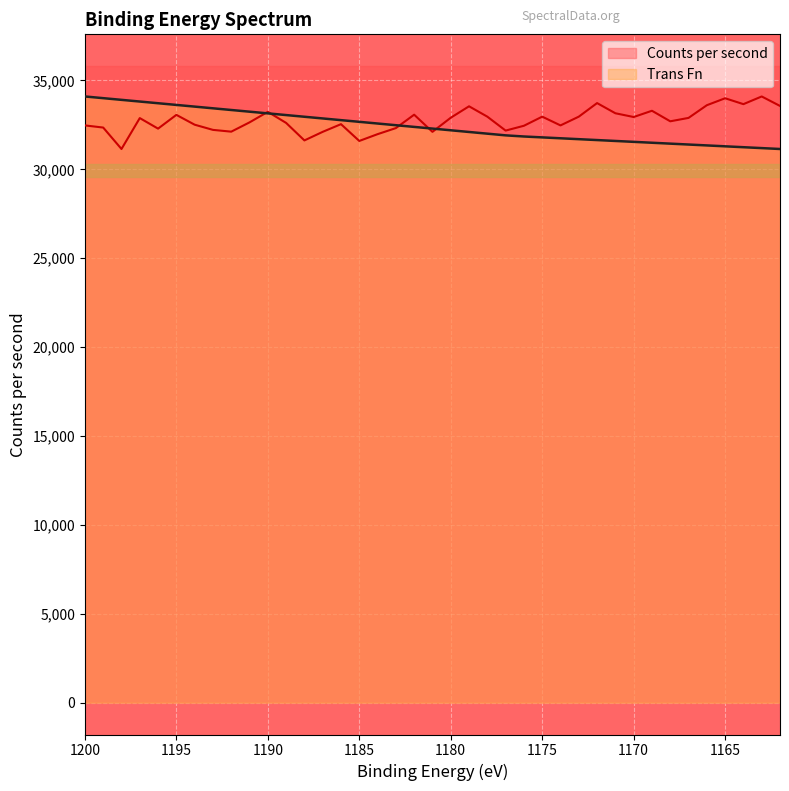

What are all the series names shown in the legend?

Counts per second, Trans Fn